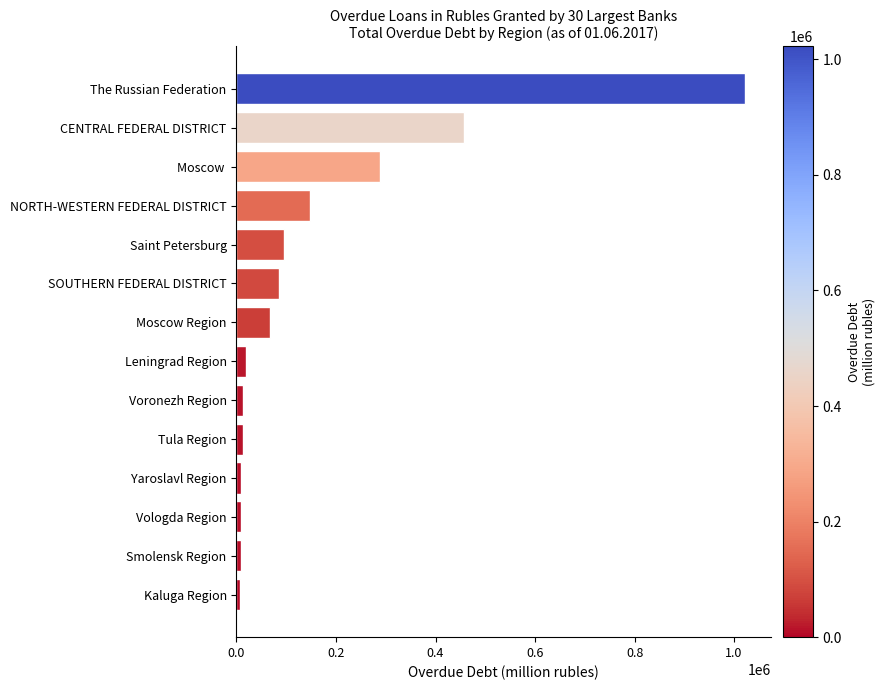

What is the smallest value displayed?

6759